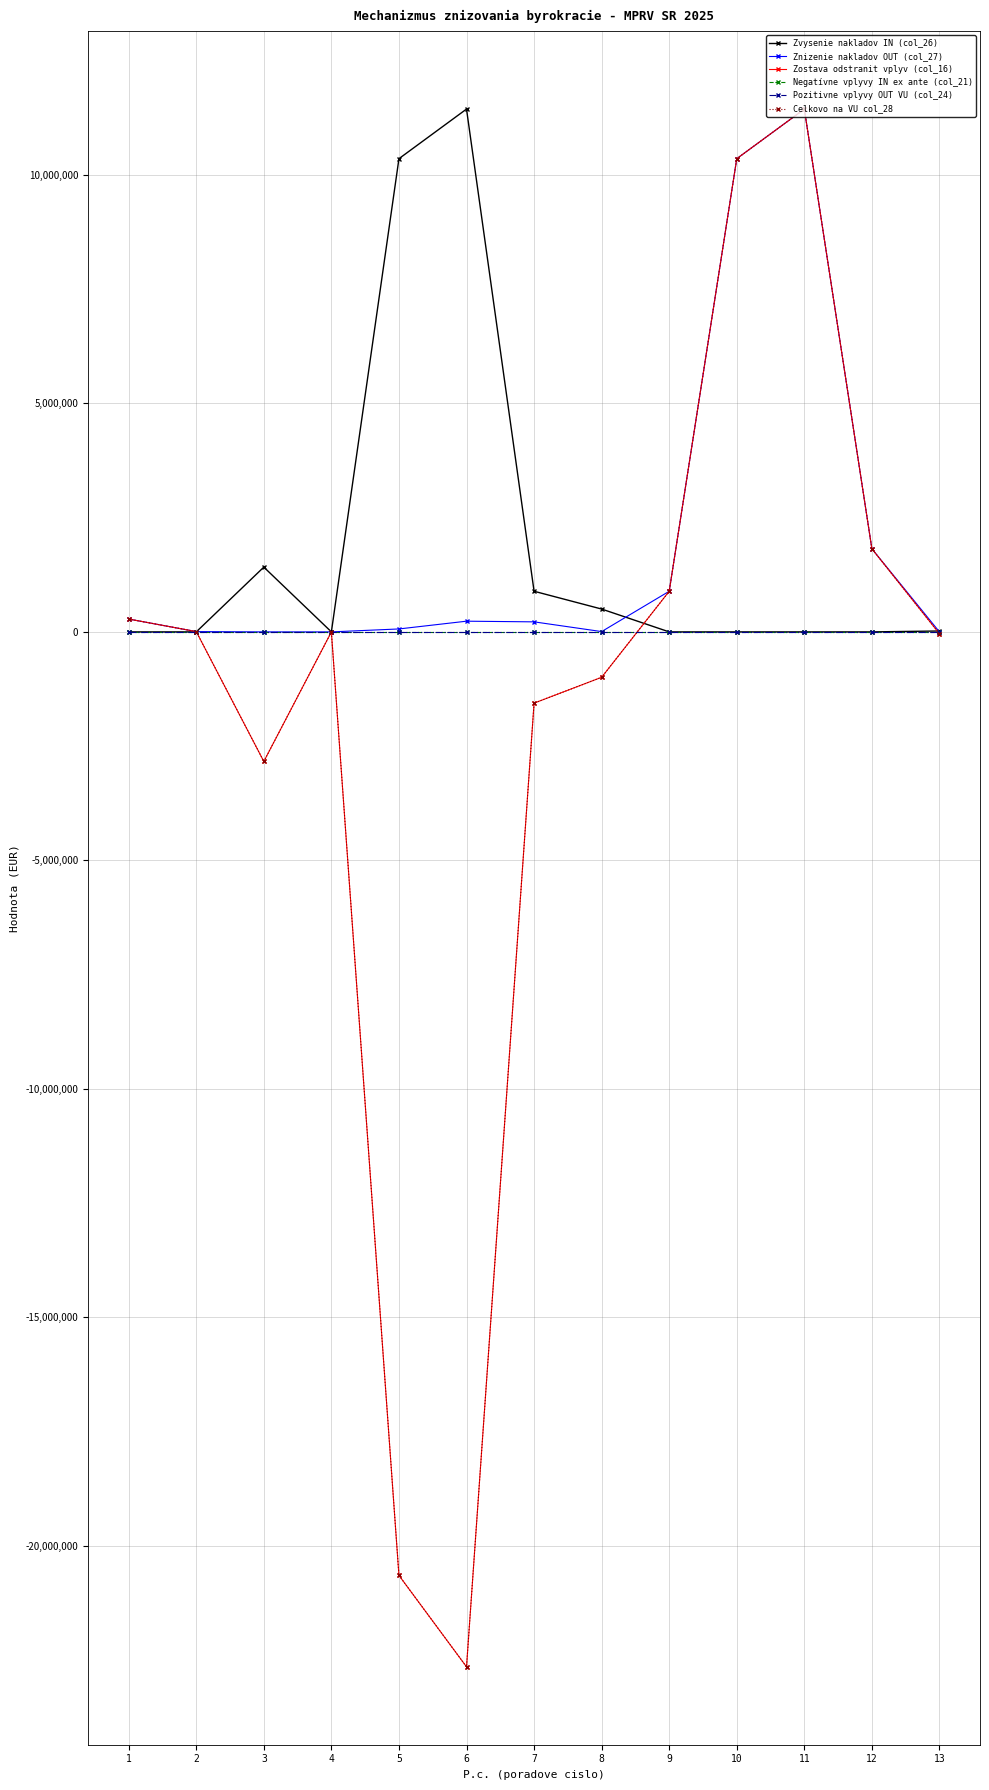

Does the chart have visible grid lines?

Yes